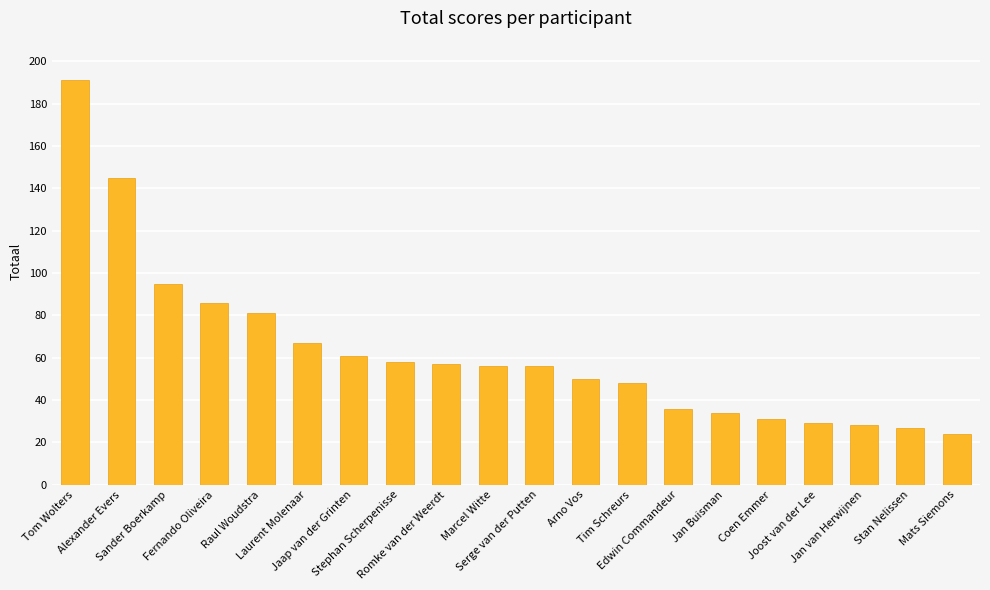

Where is the data nearest to the value 107?

Sander Boerkamp